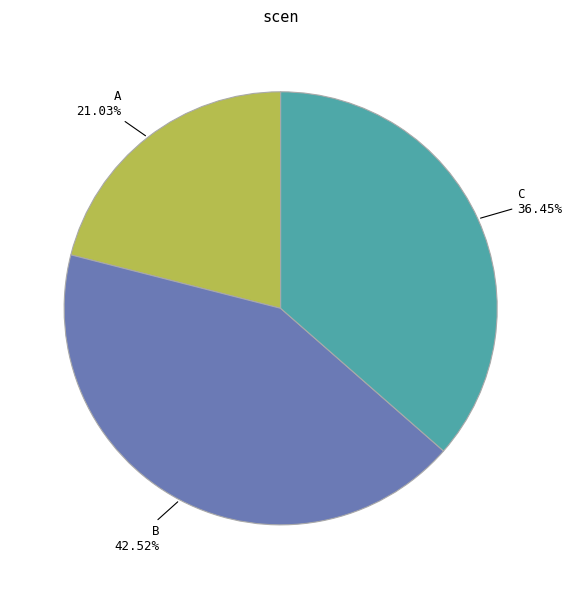

To the nearest percent, what percentage of the pie is C?

36%